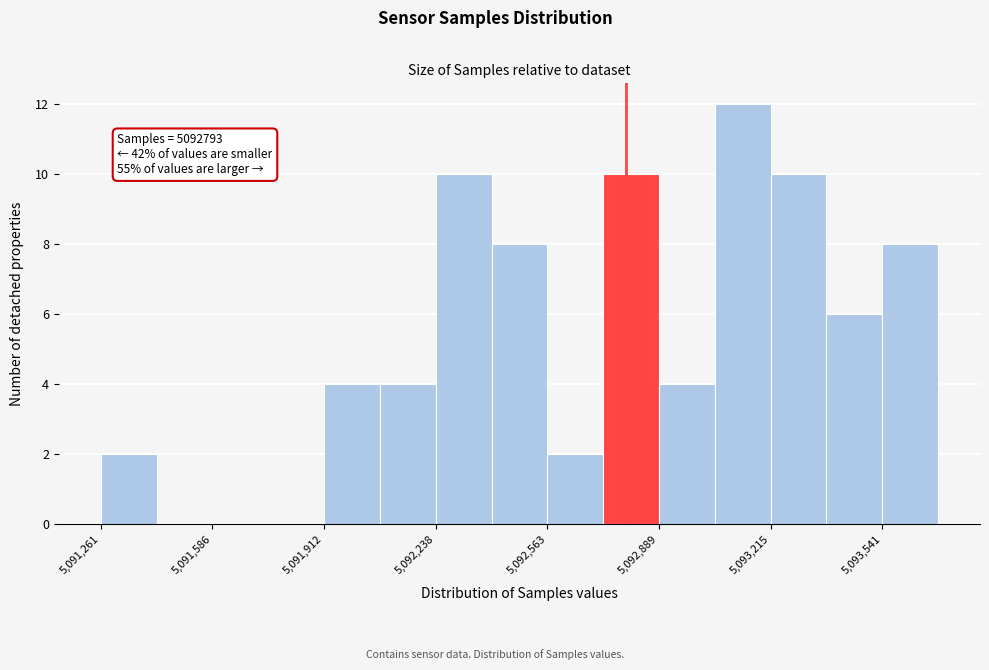

Around what value on the x-axis is the tallest bar? Give the approximate position of its centre, as read against the axis.

5093150